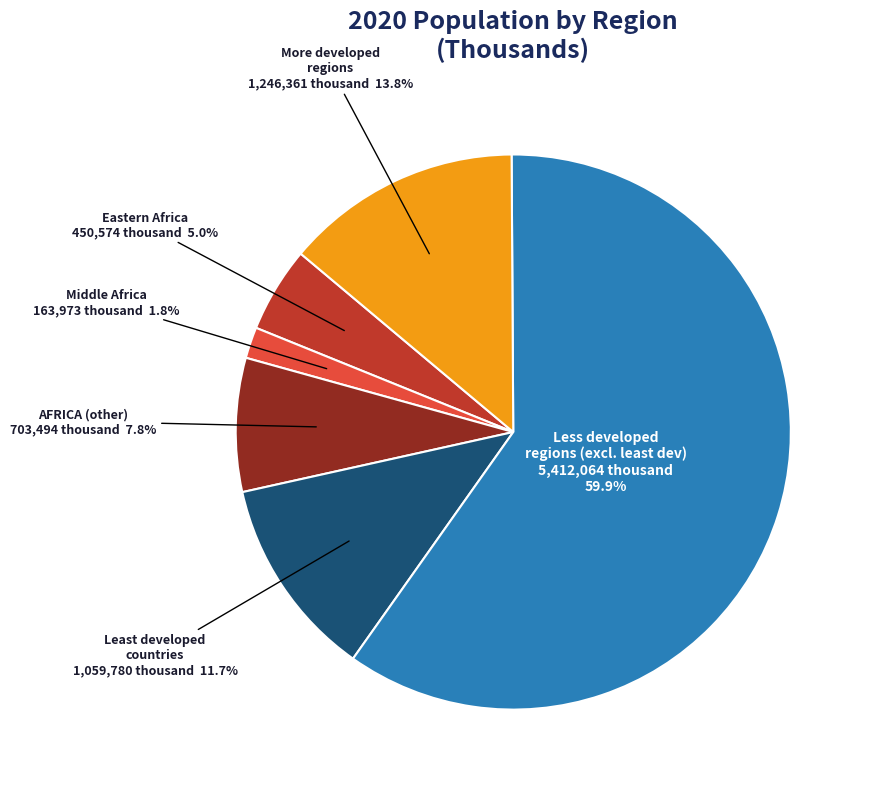

Is there a majority slice in this chart?

Yes